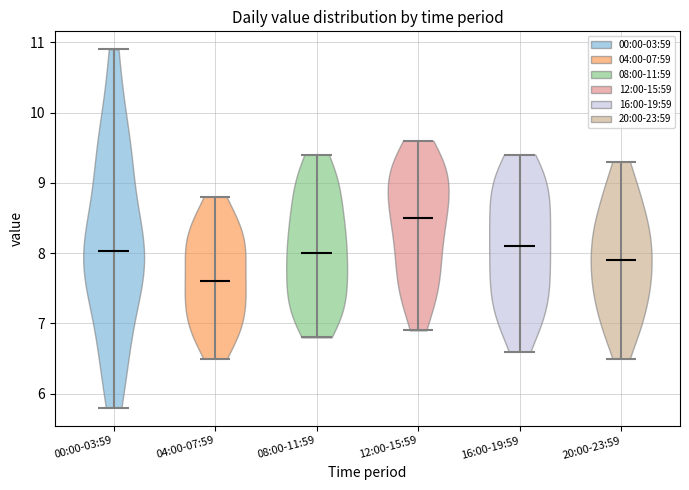

Where does the median line of the violin for 20:00-23:59 sit on the y-axis? The values are not printed on the chart, so give them approximately, as read against the axis.

7.9